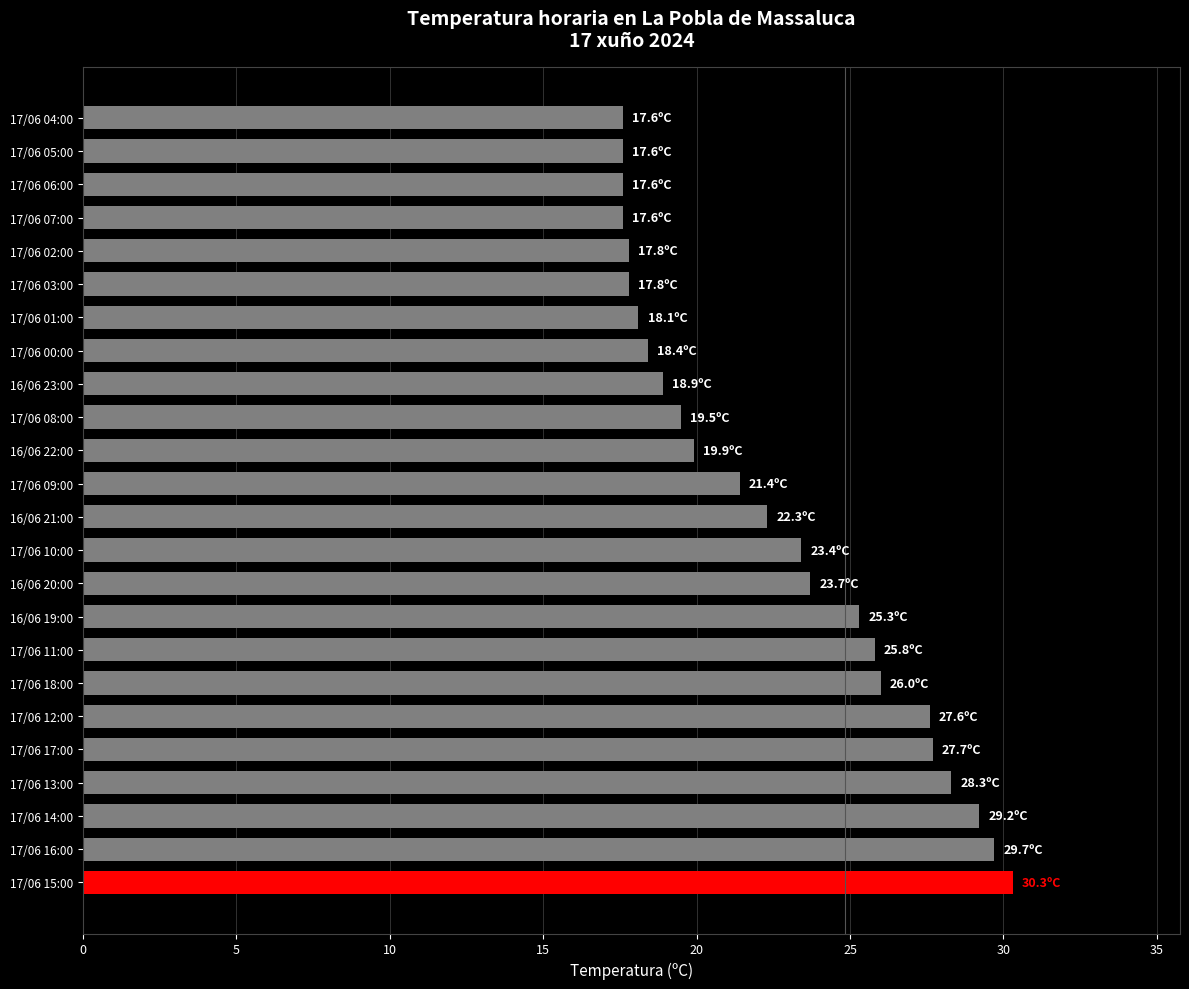

What is the smallest value displayed?

17.6